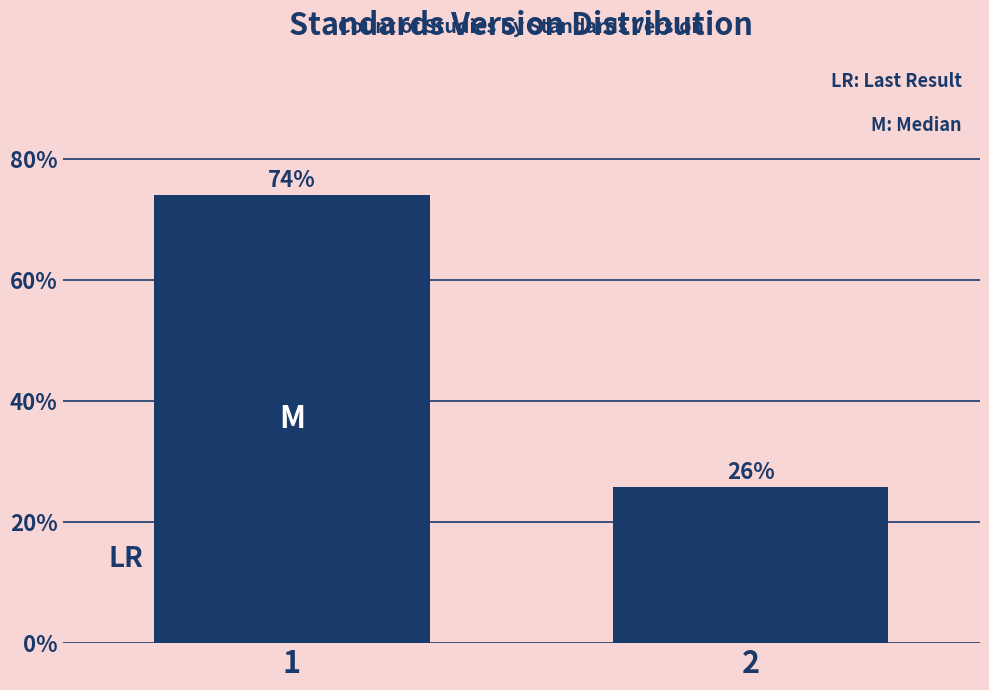

Read the value at 2.

25.8